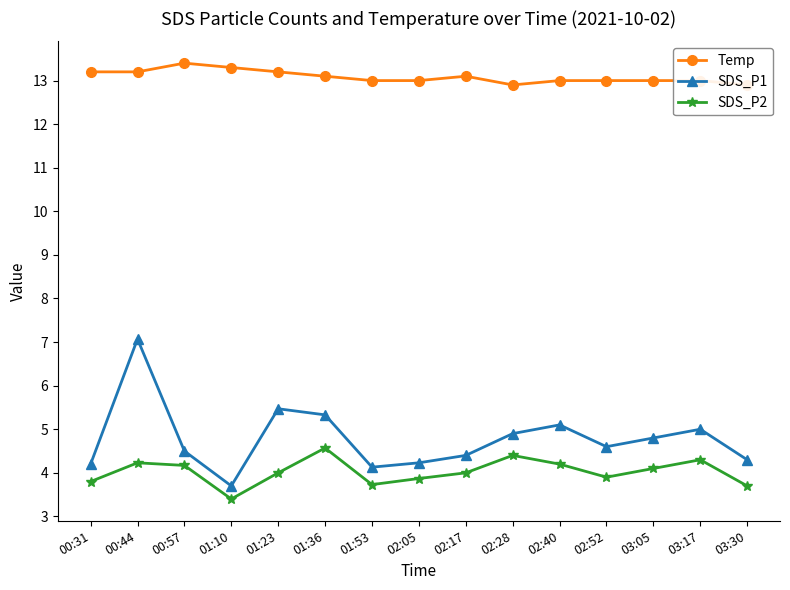

Which has a higher value, 00:57 or 03:05?

00:57